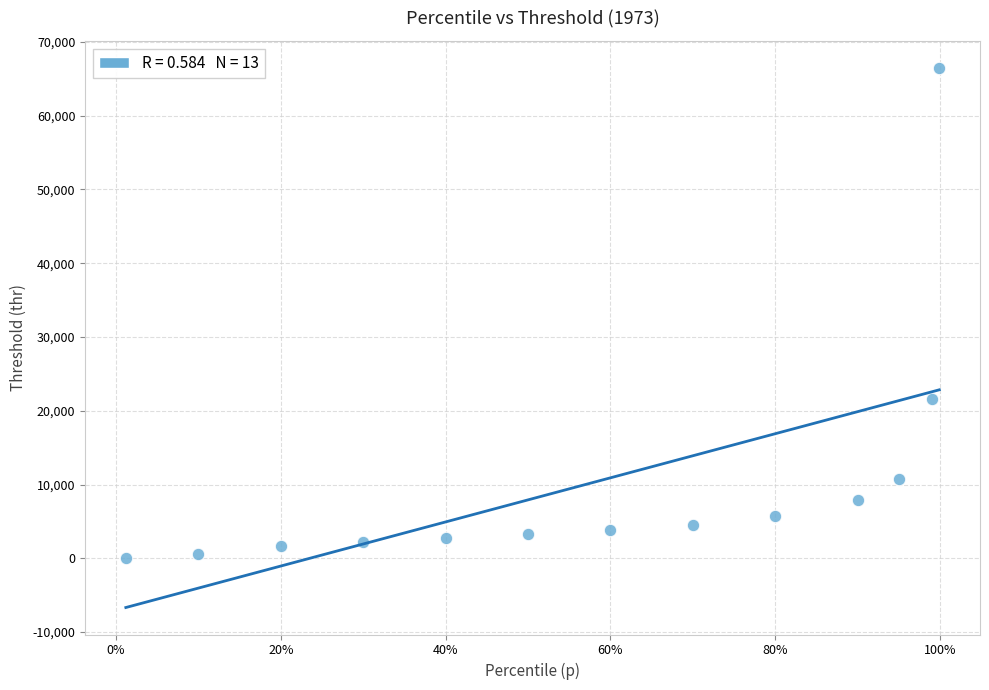

What is the range of X values (max minus min)?

1.0